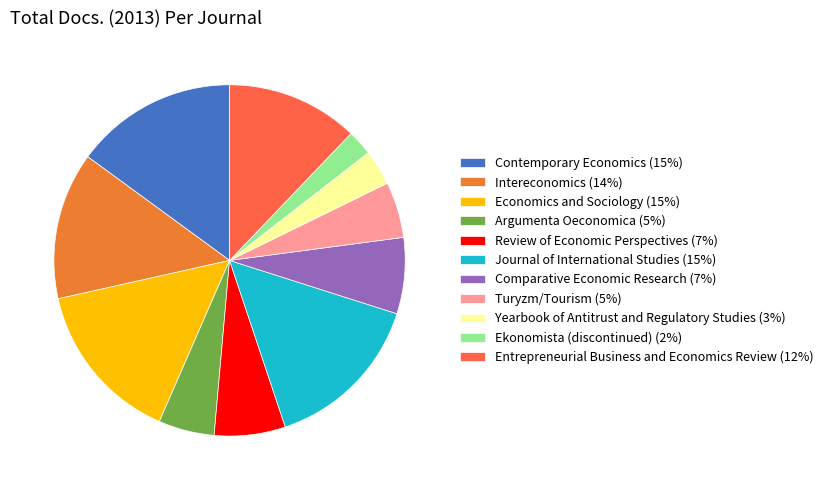

The Intereconomics slice represents 14% of the pie. True or false?

True